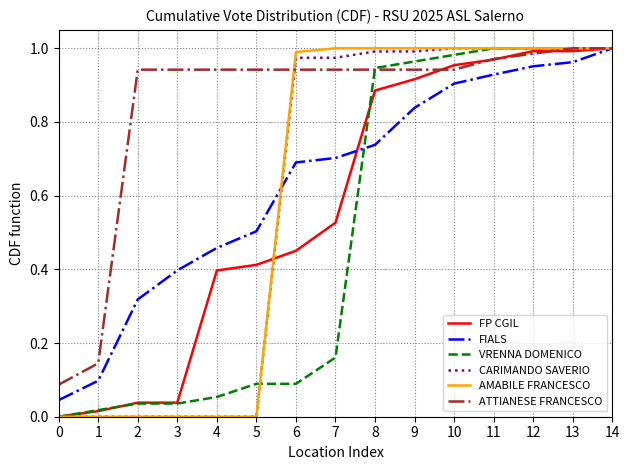

The ATTIANESE FRANCESCO series shows 0.9 at 9. True or false?

True